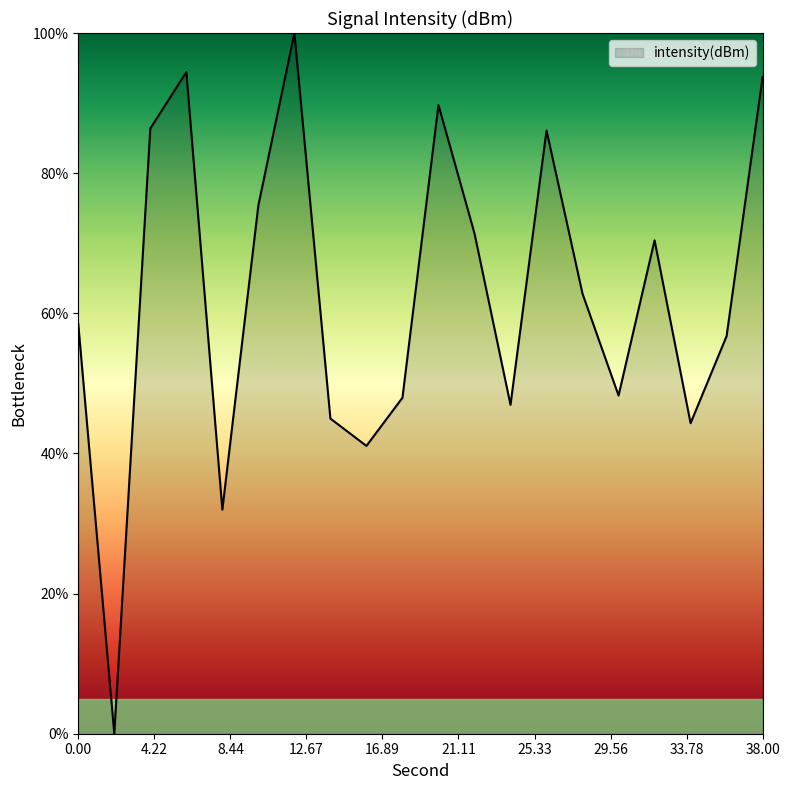

What is the difference between the maximum and minimum values?

100.0